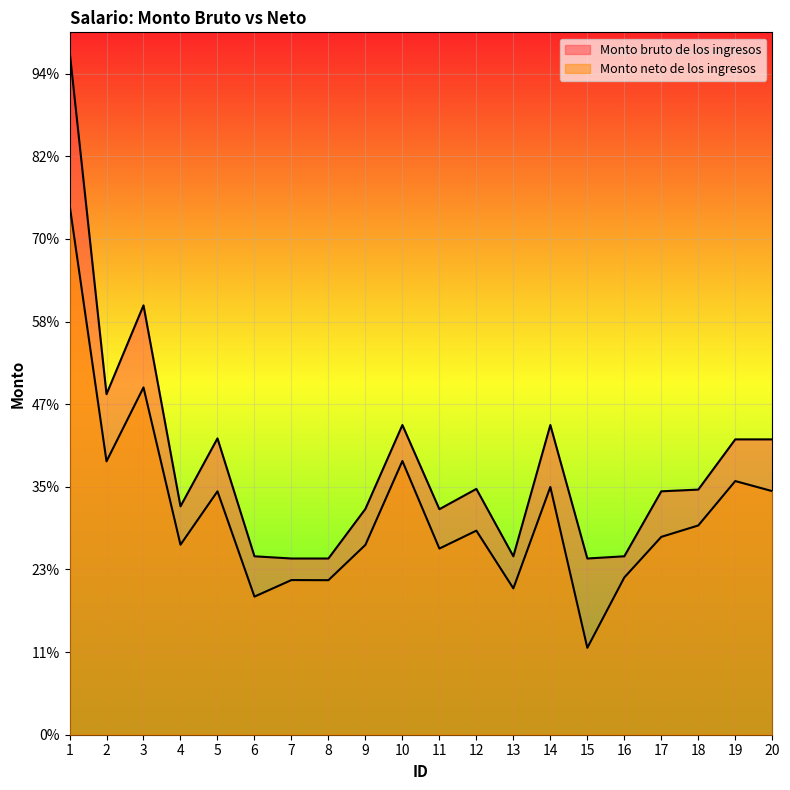

Reading left to right, list all the values displayed in this chart.

Monto bruto de los ingresos: 16562.8	8242.9	10391.5	5527.5	7172.0	4318.8	4265.0	4265.0	5465.7	7495.7	5458.2	5949.5	4318.8	7495.7	4265.0	4318.8	5891.4	5932.5	7148.3	7148.3
Monto neto de los ingresos: 12833.9	6616.6	8405.6	4598.4	5891.0	3342.6	3743.2	3740.2	4594.9	6624.9	4505.4	4939.2	3542.0	5996.1	2103.3	3805.8	4788.6	5064.4	6139.4	5895.7